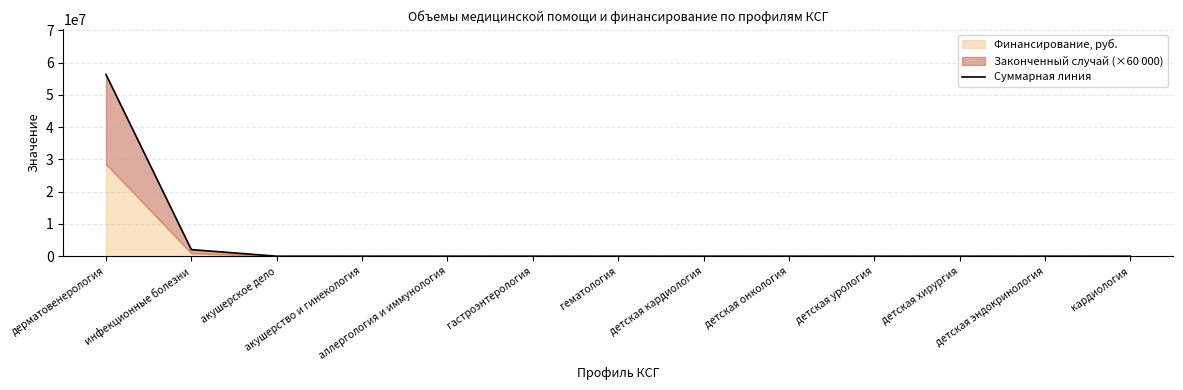

Which has a higher value, детская хирургия or гематология?

детская хирургия